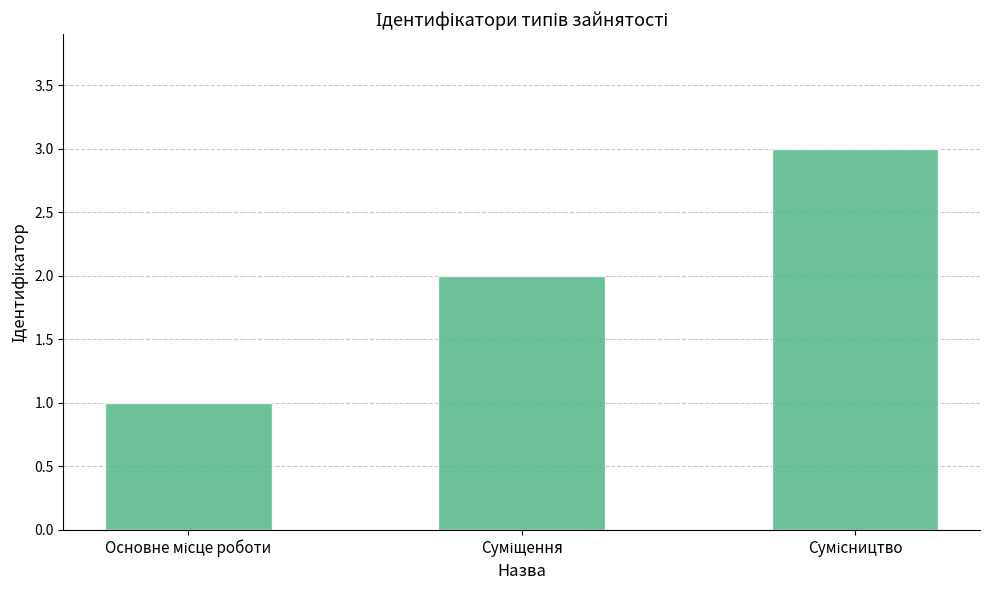

Does the chart contain any negative values?

No